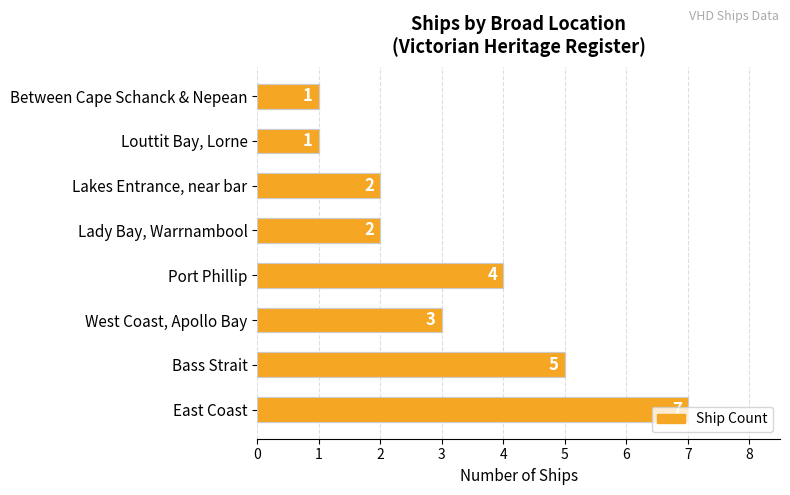

How many values exceed 3?

3